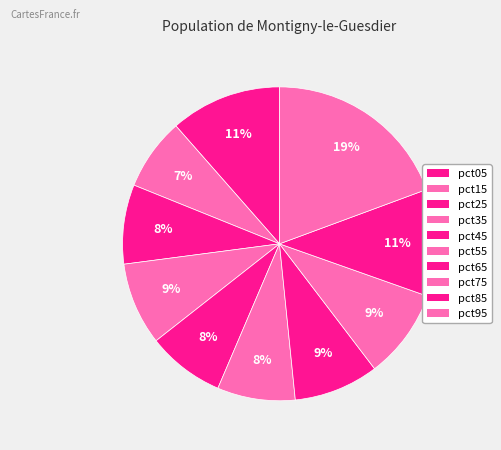

How many segments does this pie chart have?

10